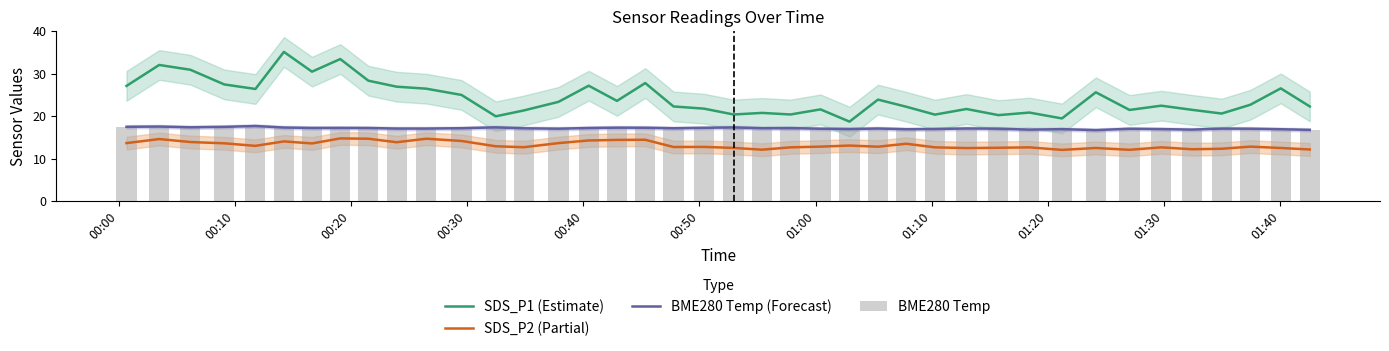

Which series has the widest spread of values?

SDS_P1 (Estimate)